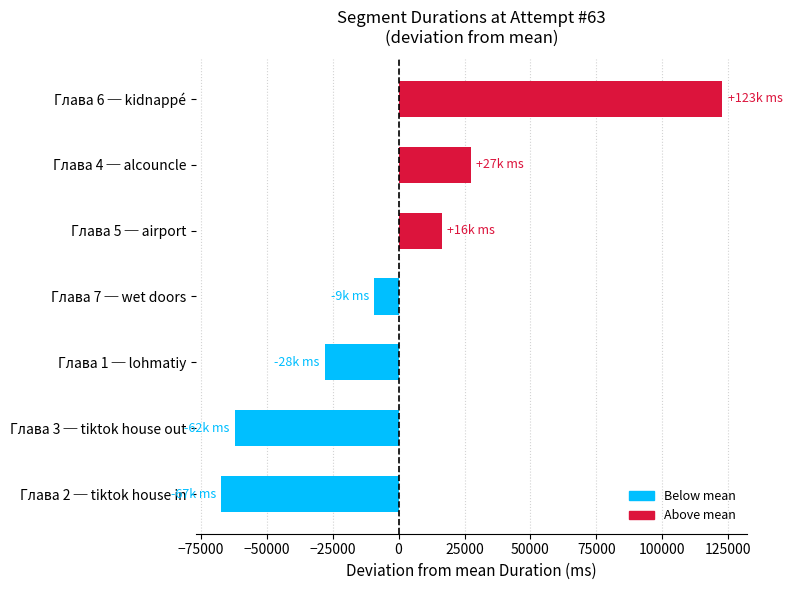

List the labels in order of value, largest first.

Глава 6 ─ kidnappé, Глава 4 ─ alcouncle, Глава 5 ─ airport, Глава 7 ─ wet doors, Глава 1 ─ lohmatiy, Глава 3 ─ tiktok house out, Глава 2 ─ tiktok house in